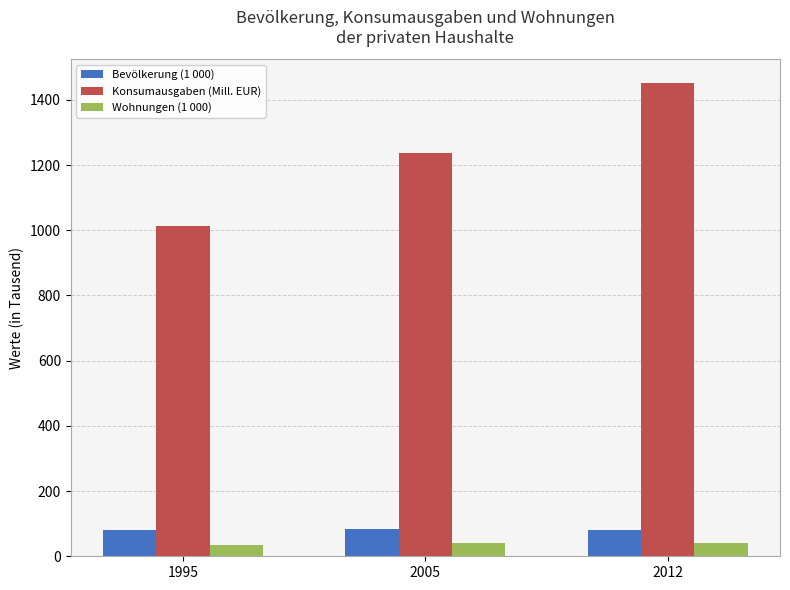

How many values in the Konsumausgaben (Mill. EUR) series are below 1238?

1